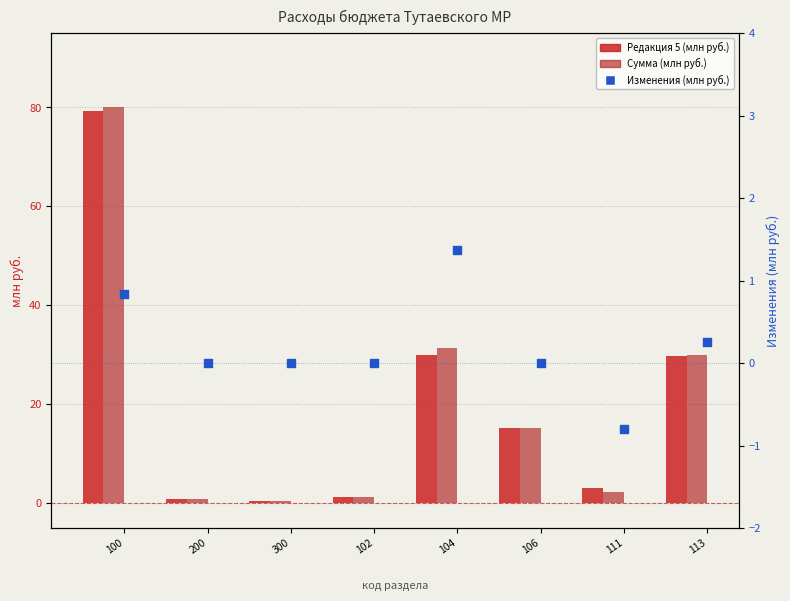

At how many categories does at least one series exceed 18?

3